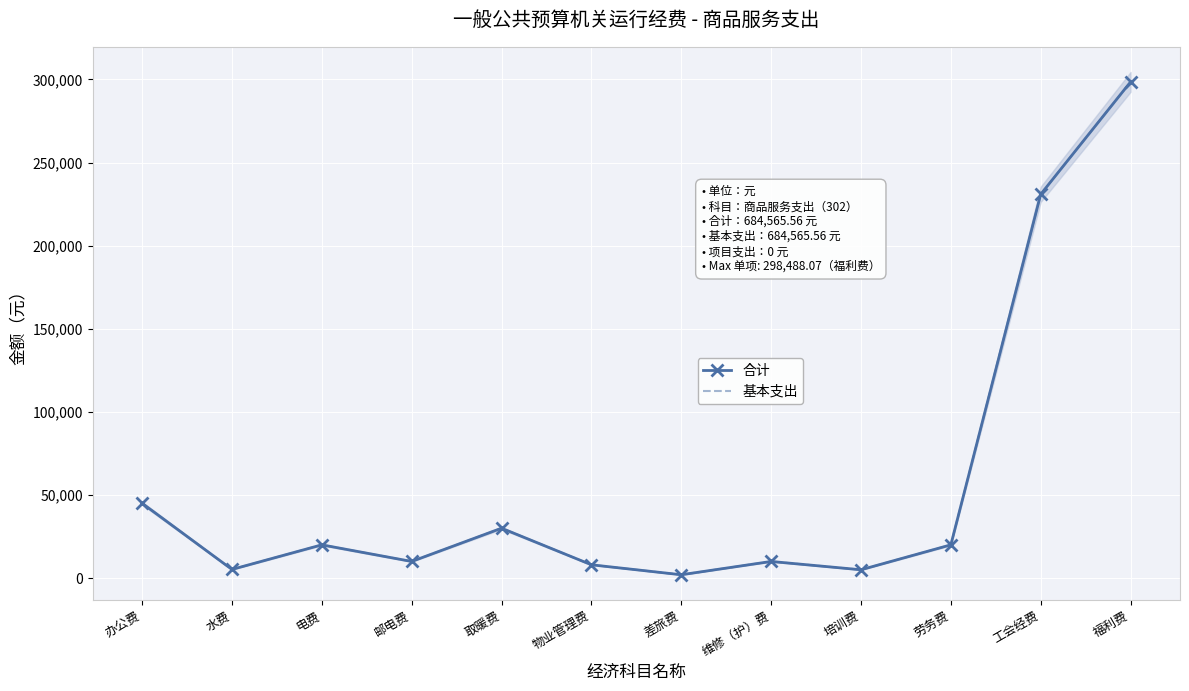

Reading right to left, transcribe all the data shown in this chart.

合计: 福利费=298488.1	工会经费=230877.5	劳务费=20000.0	培训费=5000.0	维修（护）费=10000.0	差旅费=2000.0	物业管理费=8000.0	取暖费=30000.0	邮电费=10000.0	电费=20000.0	水费=5200.0	办公费=45000.0
基本支出: 福利费=298488.1	工会经费=230877.5	劳务费=20000.0	培训费=5000.0	维修（护）费=10000.0	差旅费=2000.0	物业管理费=8000.0	取暖费=30000.0	邮电费=10000.0	电费=20000.0	水费=5200.0	办公费=45000.0